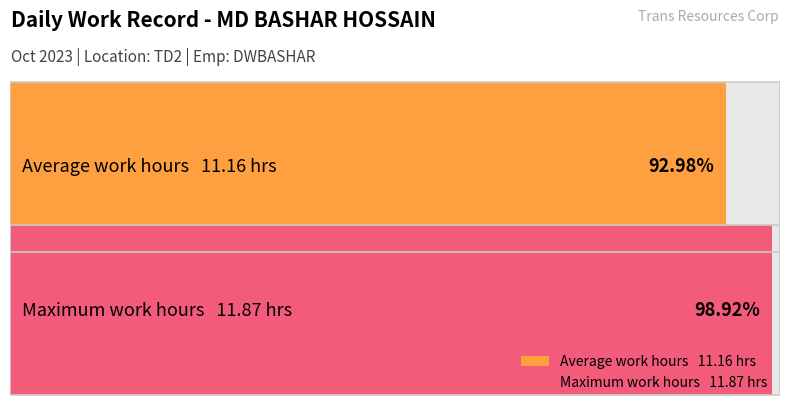

How many series are shown in this chart?

2